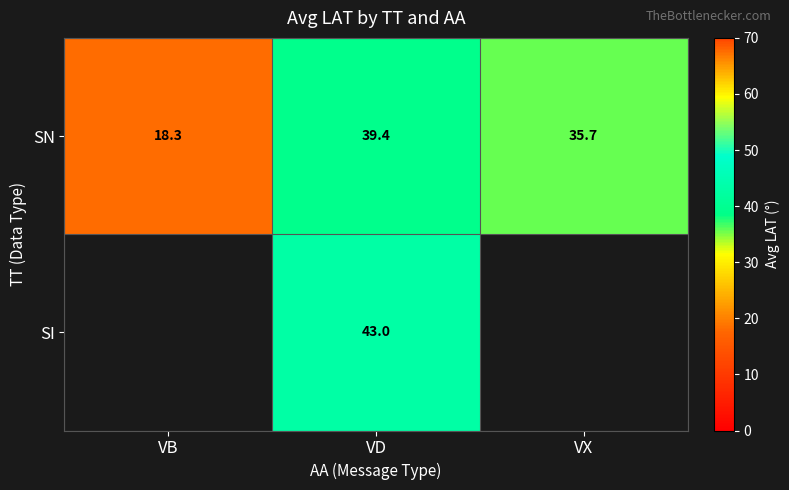

At how many categories does at least one series exceed 34?

2